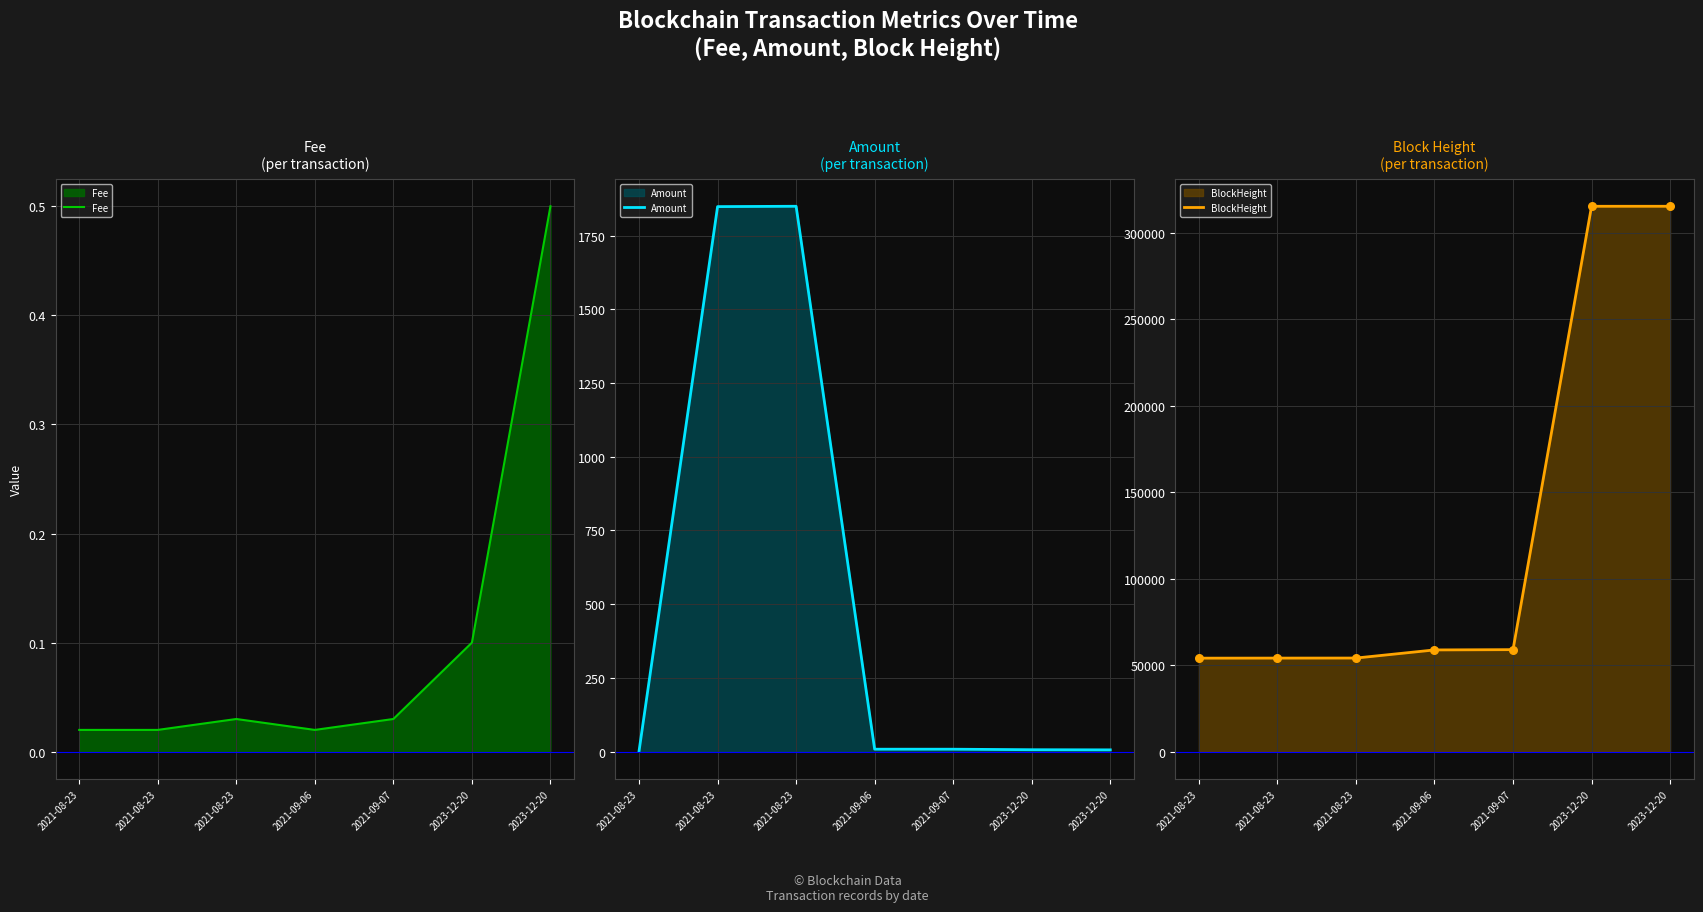

Which series contains the lowest Y value?

Fee